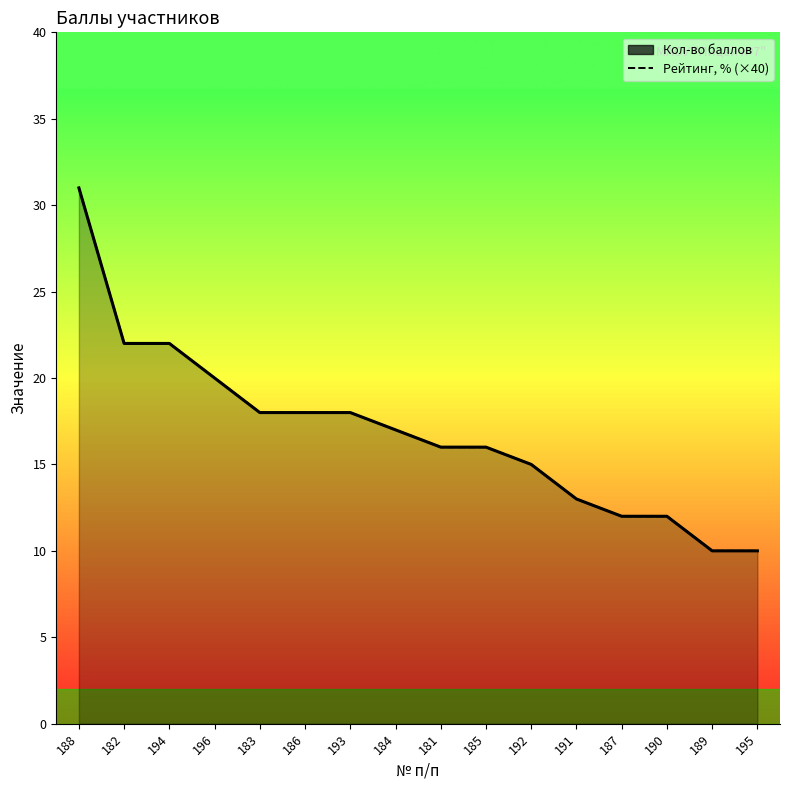

True or false: Рейтинг, % (×40) has more than 2 interior local peaks.

False